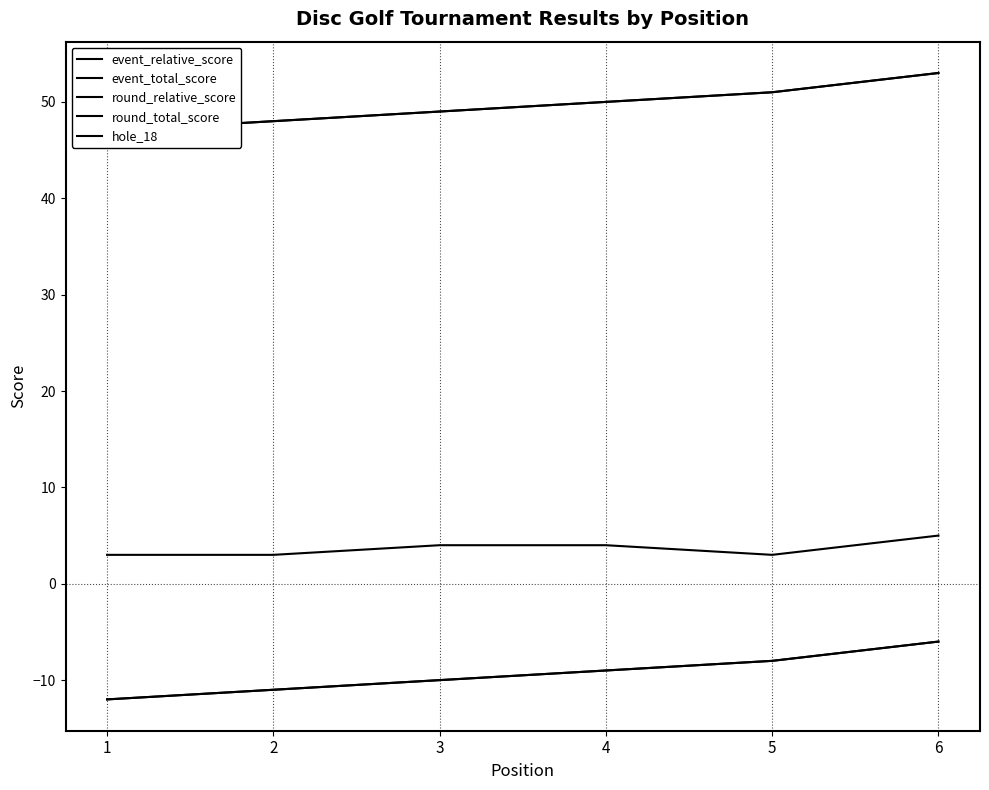

What is the average value of the round_relative_score series?

-9